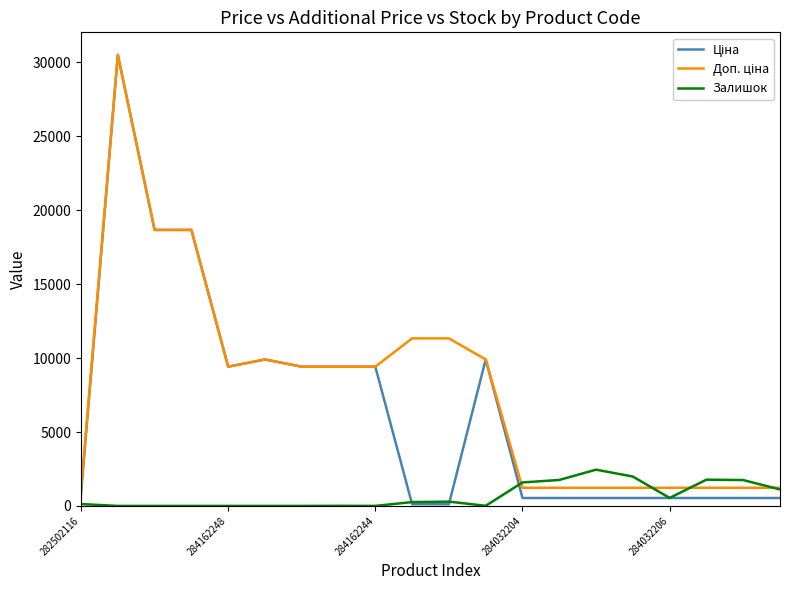

Reading left to right, transcribe all the data shown in this chart.

Ціна: 813.0	30512.3	18671.5	18671.5	9416.9	9908.5	9416.9	9416.9	9416.9	113.3	113.3	9908.5	535.4	535.4	535.4	535.4	535.4	535.4	535.4	535.4
Доп. ціна: 1101.8	30512.3	18671.5	18671.5	9416.9	9908.5	9416.9	9416.9	9416.9	11334.0	11334.0	9908.5	1227.2	1227.2	1227.2	1227.2	1227.2	1227.2	1227.2	1227.2
Залишок: 125.0	0.0	0.0	0.0	0.0	0.0	0.0	7.0	1.0	260.0	290.0	8.0	1588.0	1756.0	2453.0	1986.0	541.0	1775.0	1749.0	1114.0